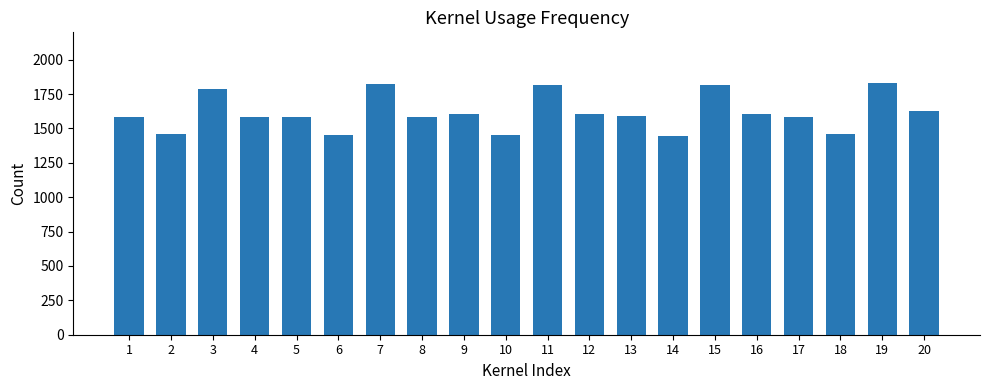

What is the greatest value displayed?

1832.2